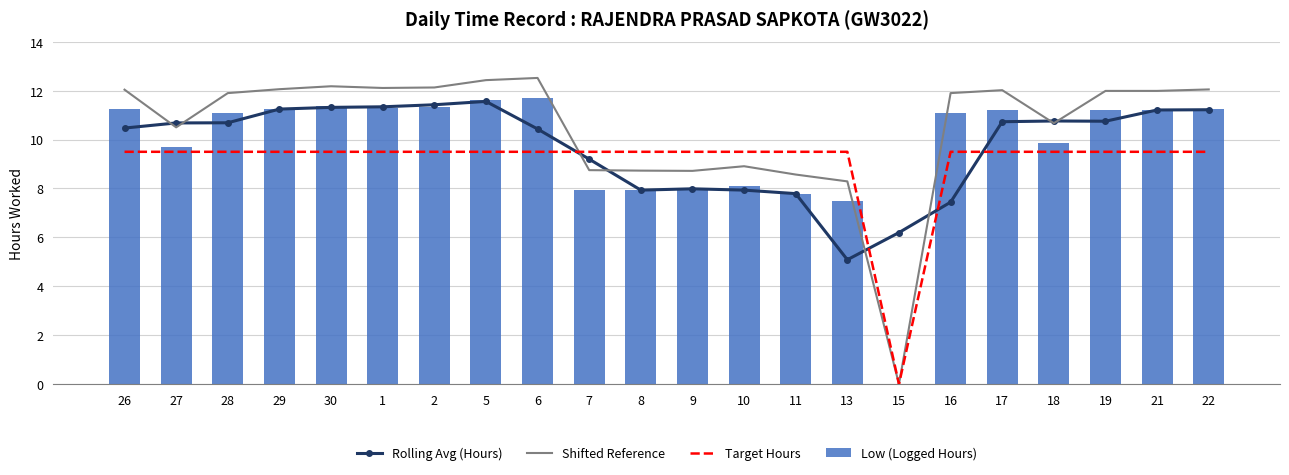

Rank the series at 22 from lowest to highest value.

Target Hours, Rolling Avg (Hours), Low (Logged Hours), Shifted Reference